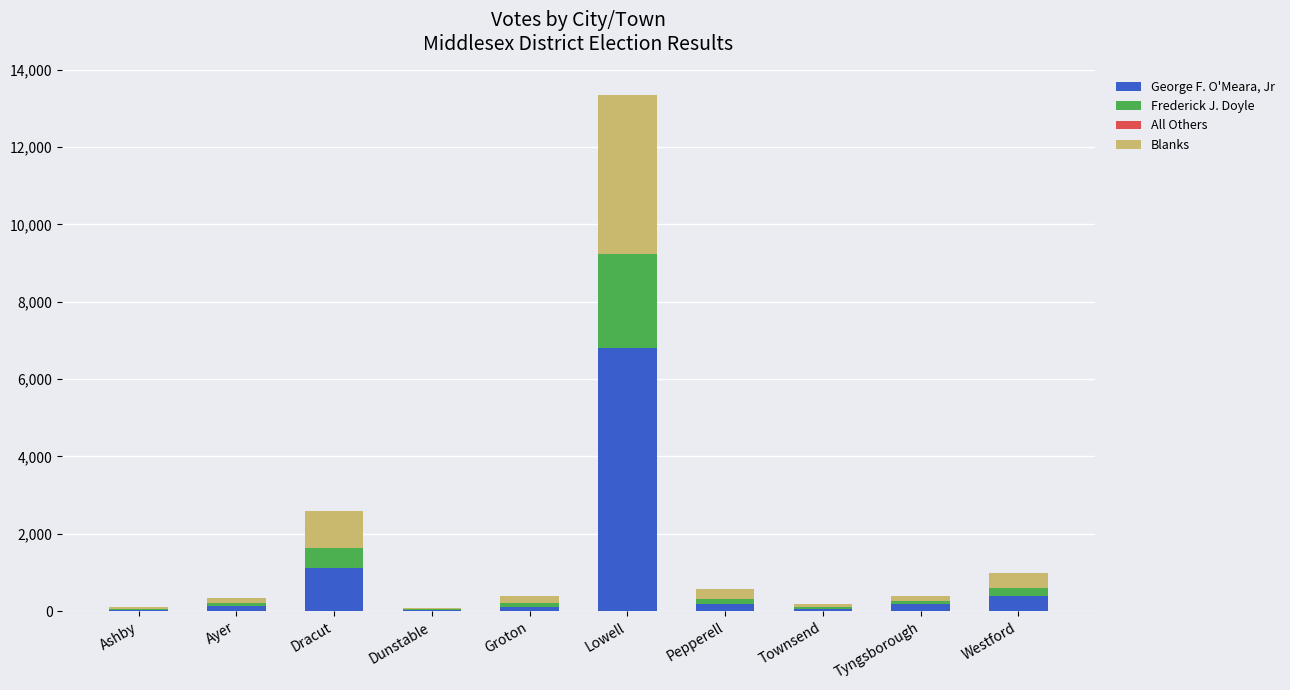

What is the maximum value for George F. O'Meara, Jr?

6815